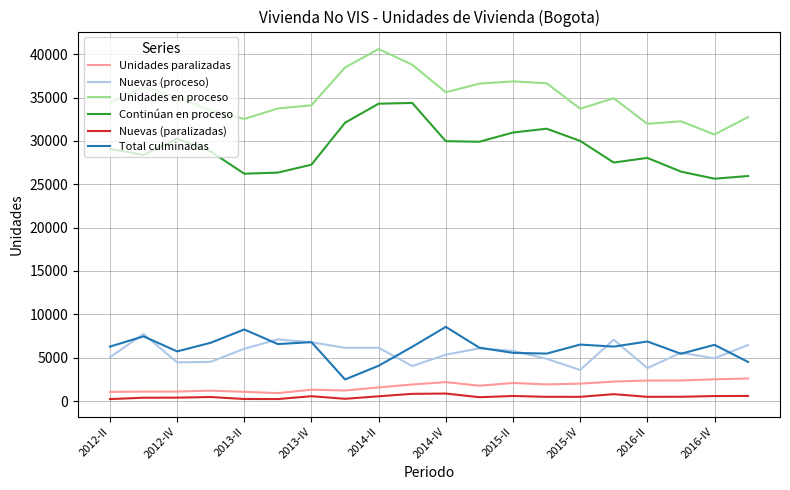

What is the lowest value of the Unidades paralizadas series?

913